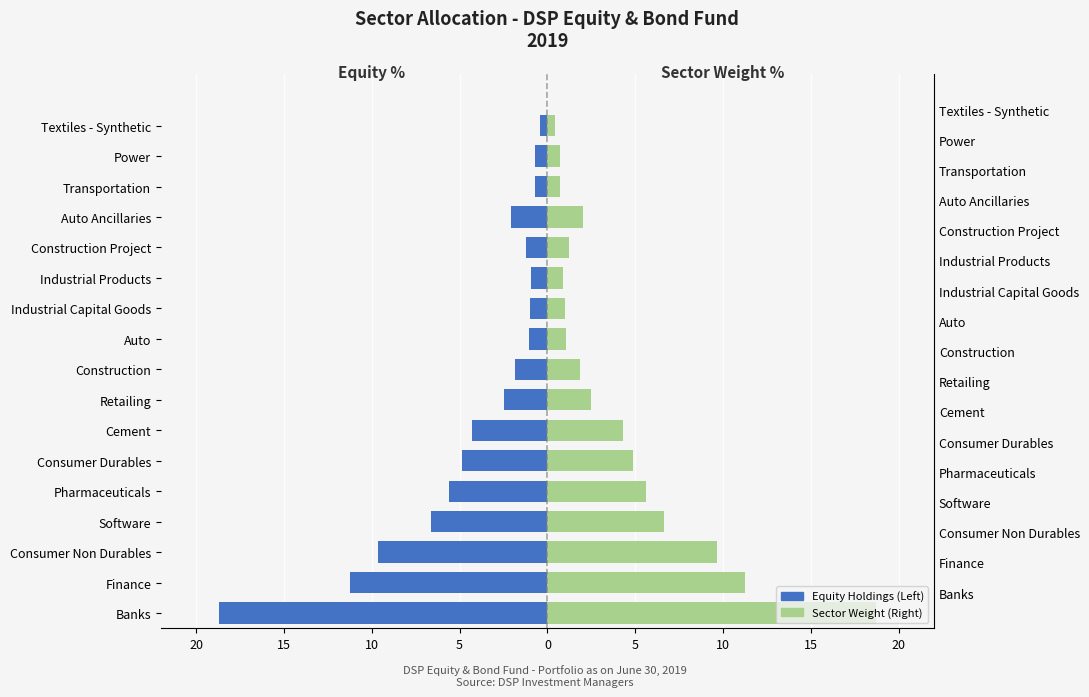

Is the value of Sector Weight at Software greater than the value of Equity Holdings at Textiles - Synthetic?

Yes